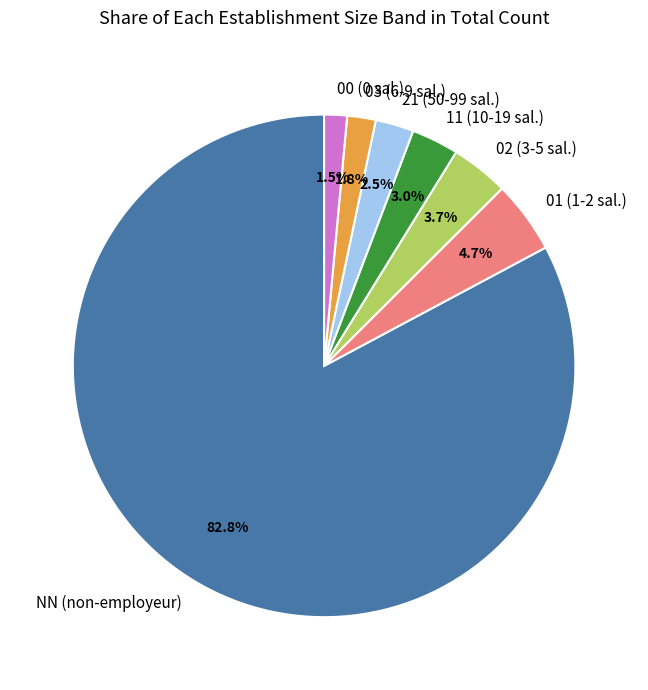

How many segments does this pie chart have?

7